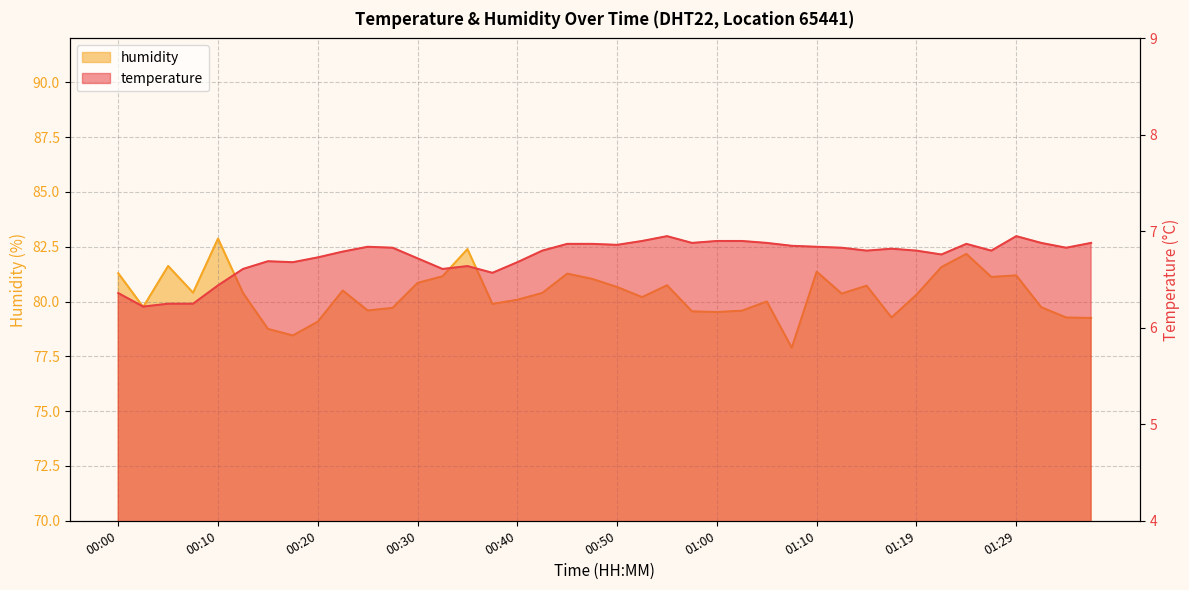

Which label corresponds to the smallest value in the chart?

00:02